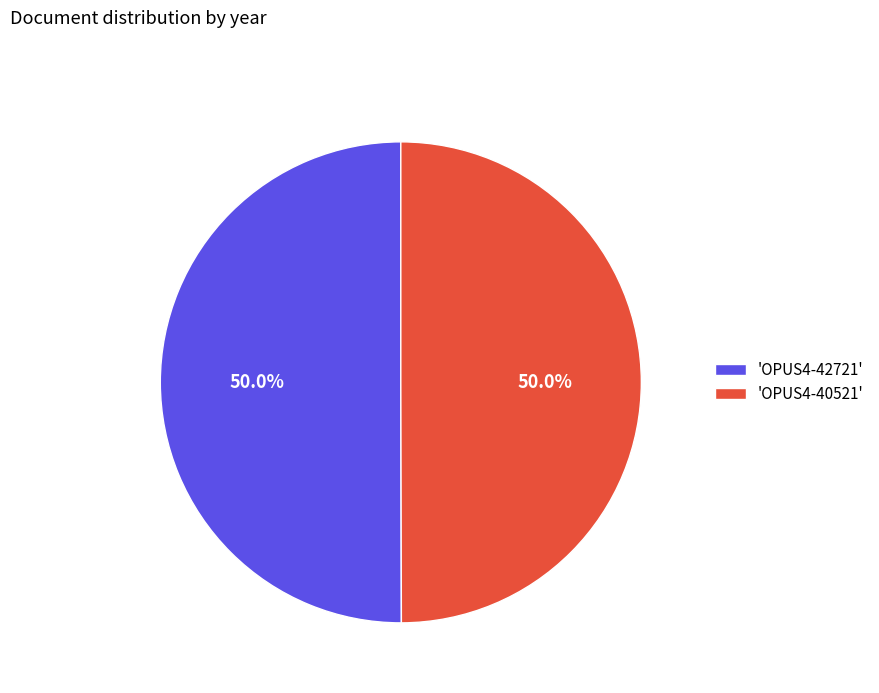

What percentage do 'OPUS4-42721' and 'OPUS4-40521' together represent?

100.0%